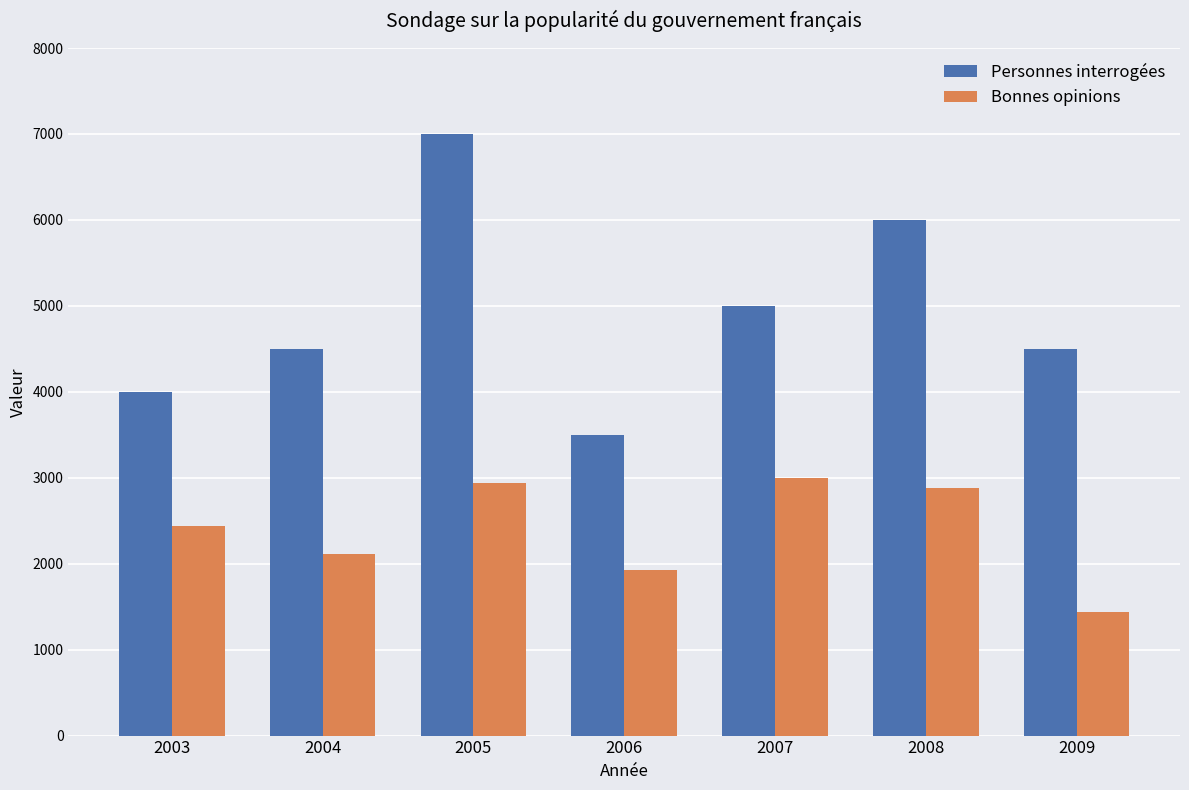

How many bars are there in total?

14